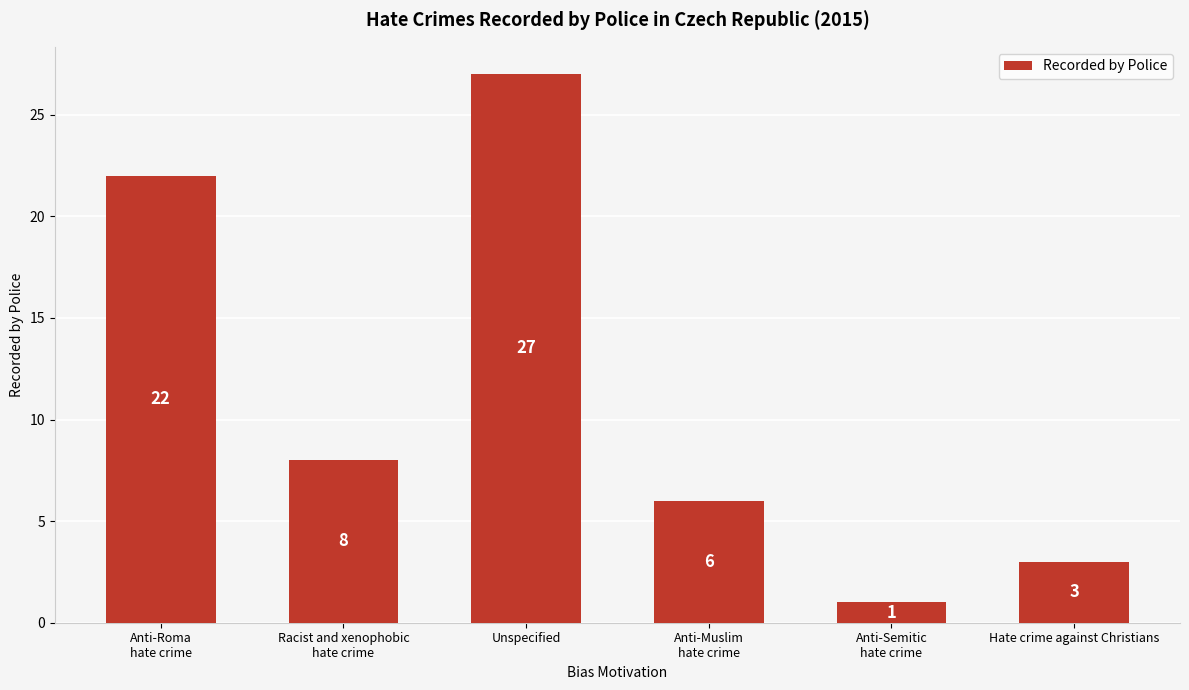

What is the label of the 1st bar from the left?

Anti-Roma
hate crime